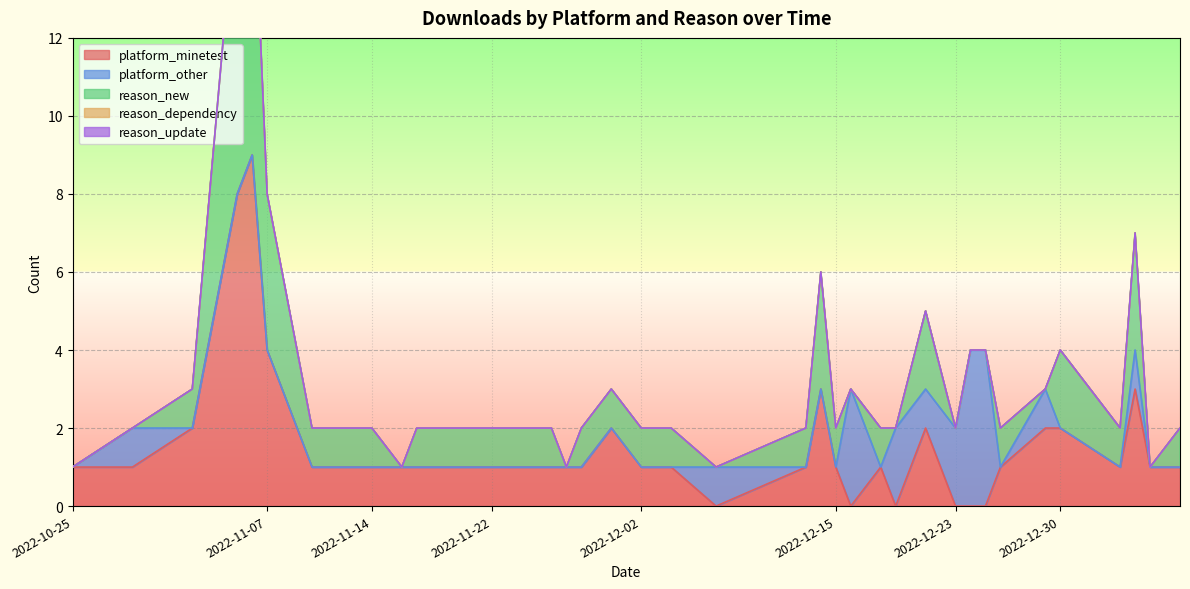

Which series has the largest range (max minus min)?

platform_minetest